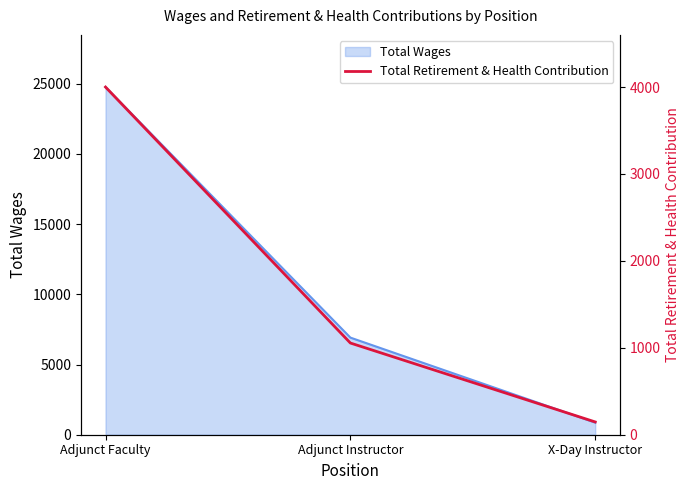

Where is the data nearest to the value 2073?

Adjunct Instructor